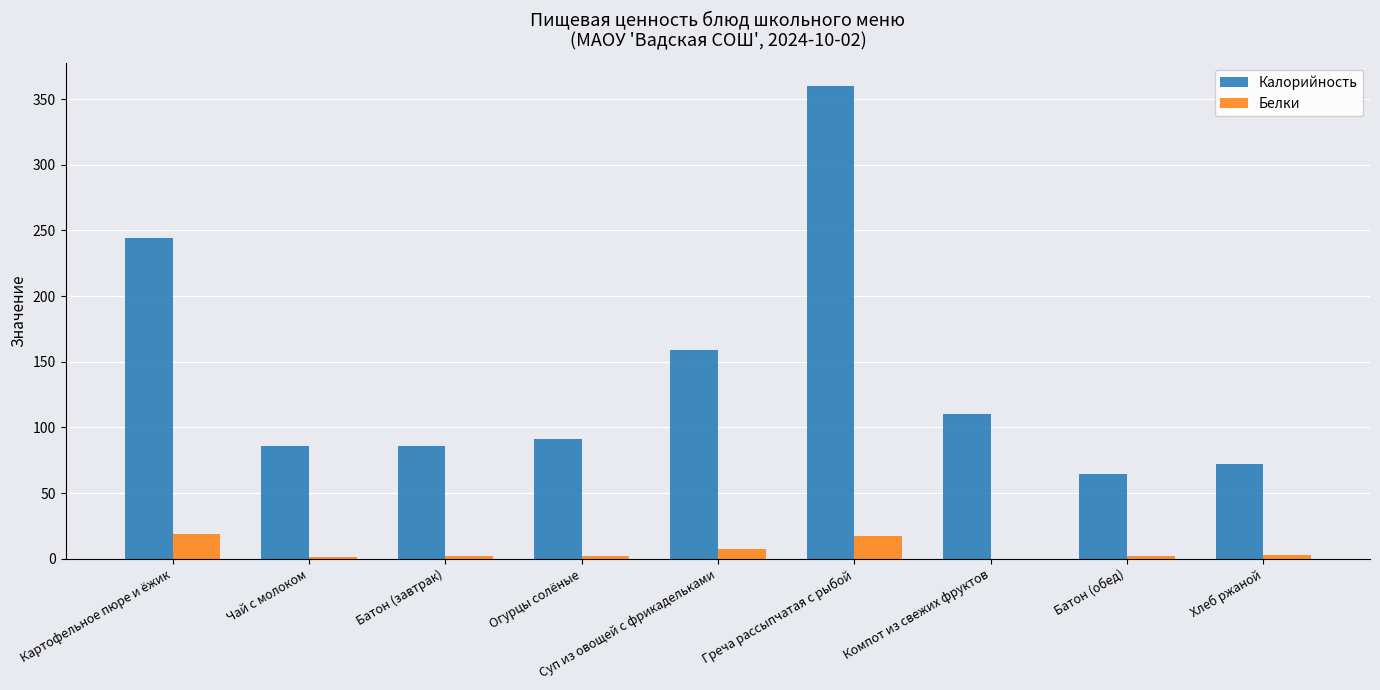

What is the total value across all series at Греча рассыпчатая с рыбой?

376.6